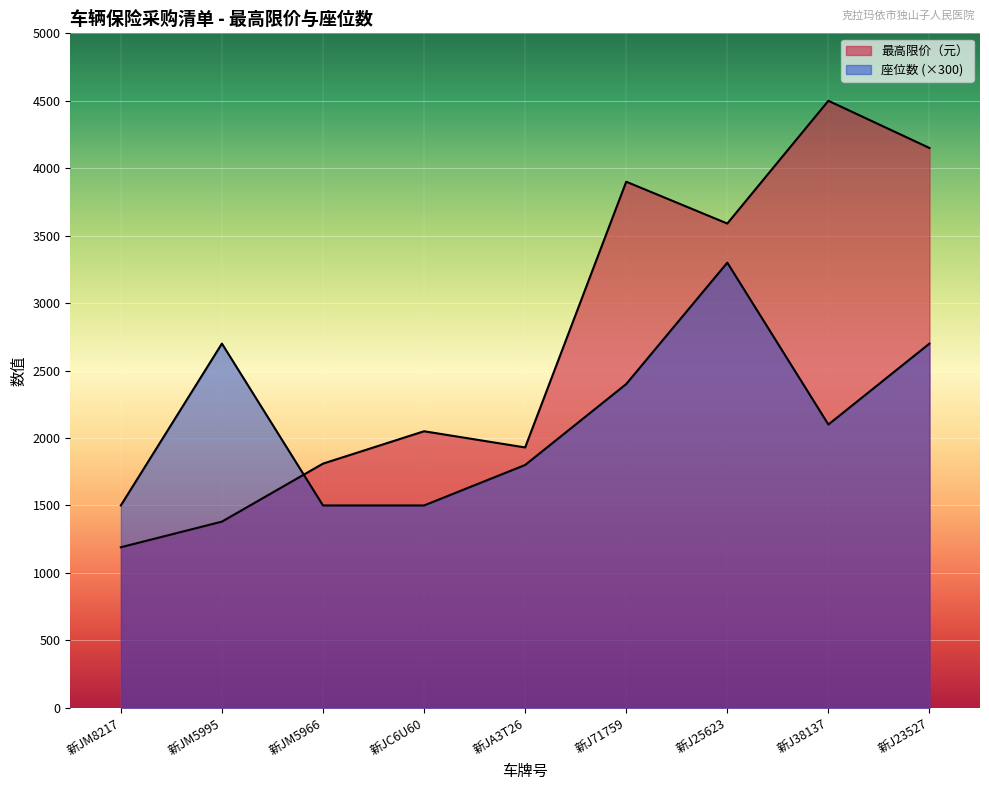

Where do 座位数 and 最高限价（元） first cross each other?

新JM5995 and 新JM5966